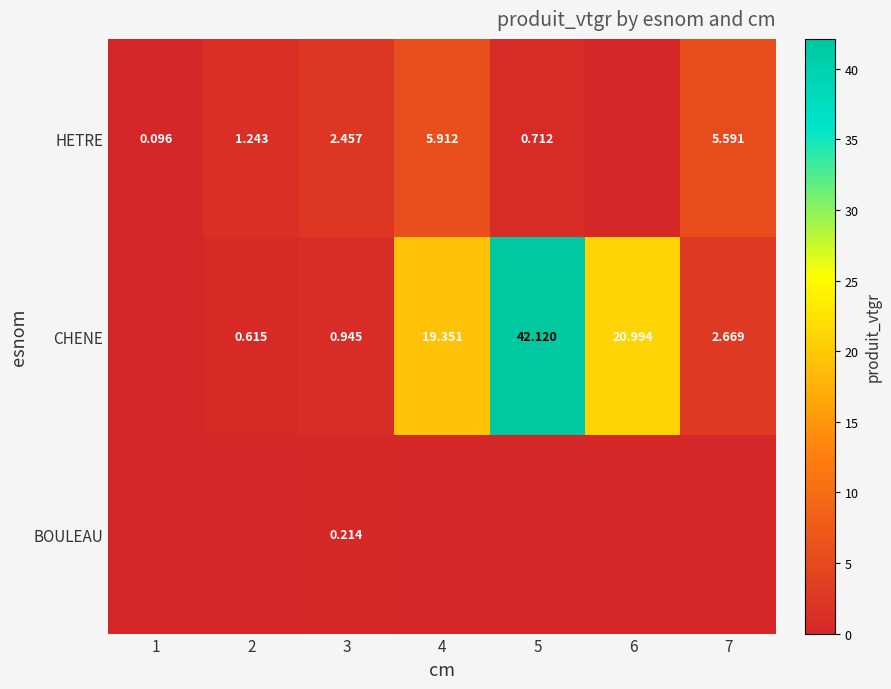

Rank the series at 7 from highest to lowest value.

HETRE, CHENE, BOULEAU